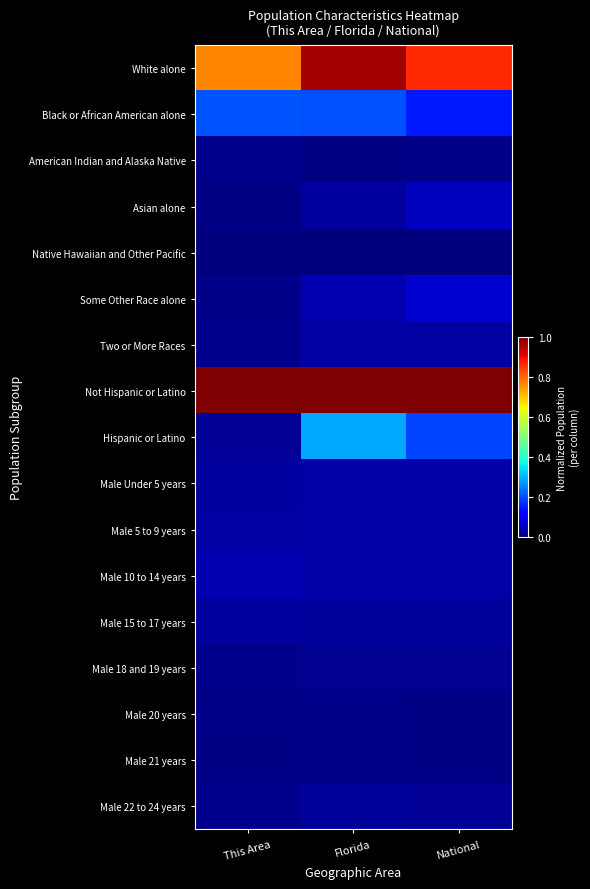

Count the number of categories in the chart.

3